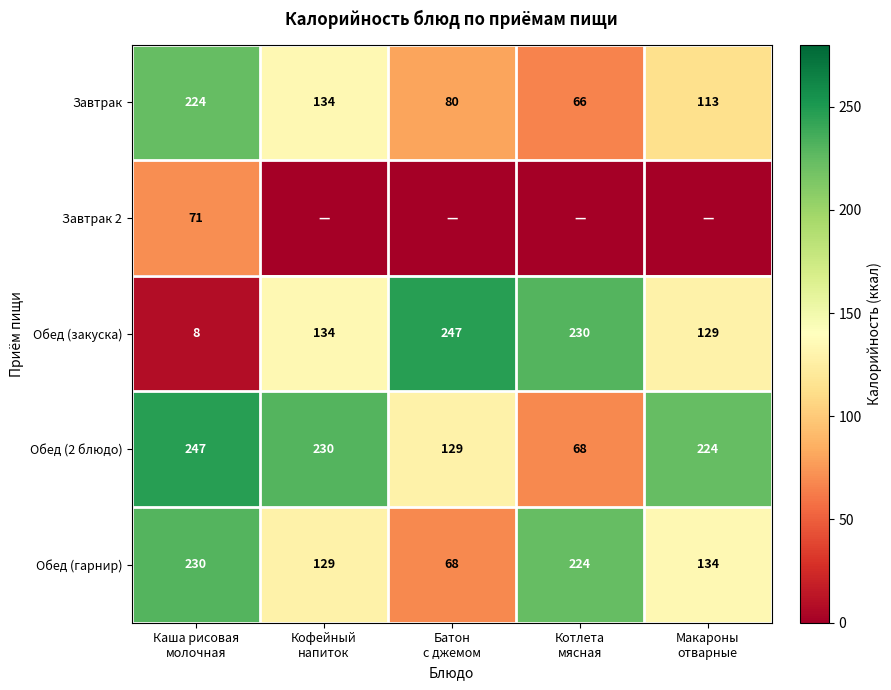

At which category does the chart reach its peak across all series?

Батон
с джемом